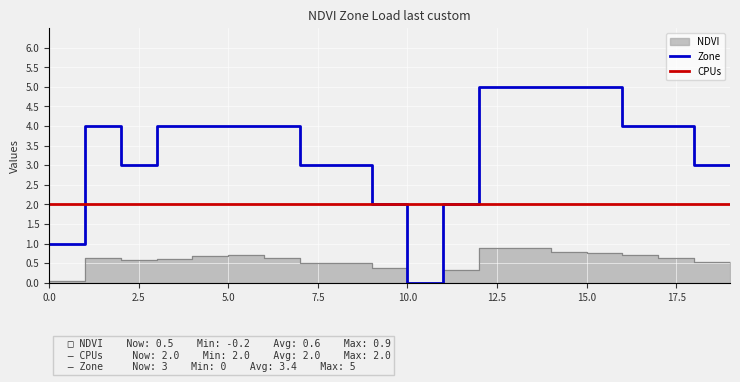

Is the value of NDVI at 12 greater than the value of Zone at 4?

No